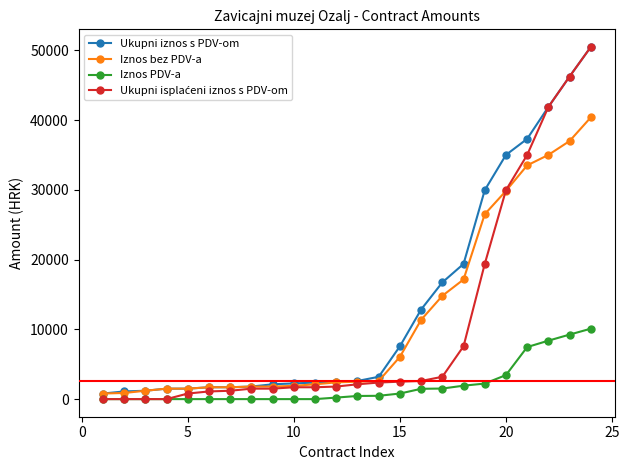

What is the value of the Iznos PDV-a point at the 22nd from the left?

8375.5